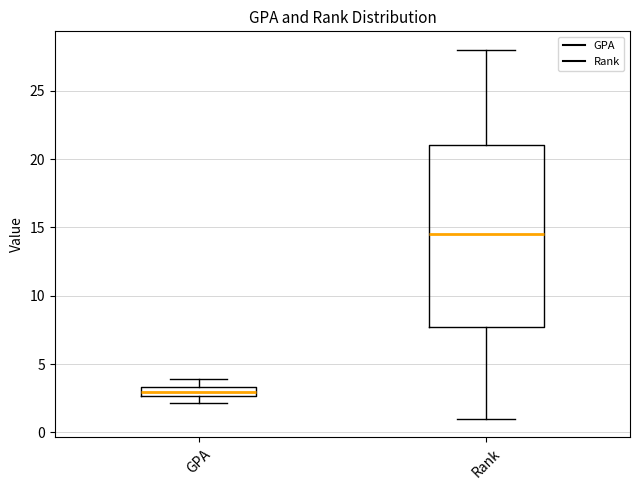

Comparing the boxes themselves (not the whiskers), which one is the tallest?

Rank